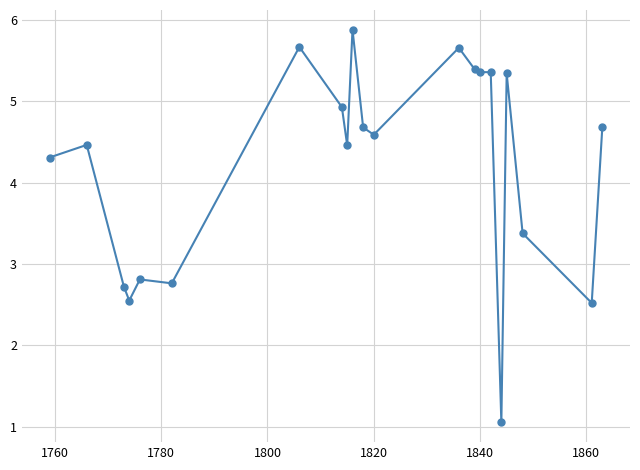

What is the difference between the maximum and minimum values?

4.8